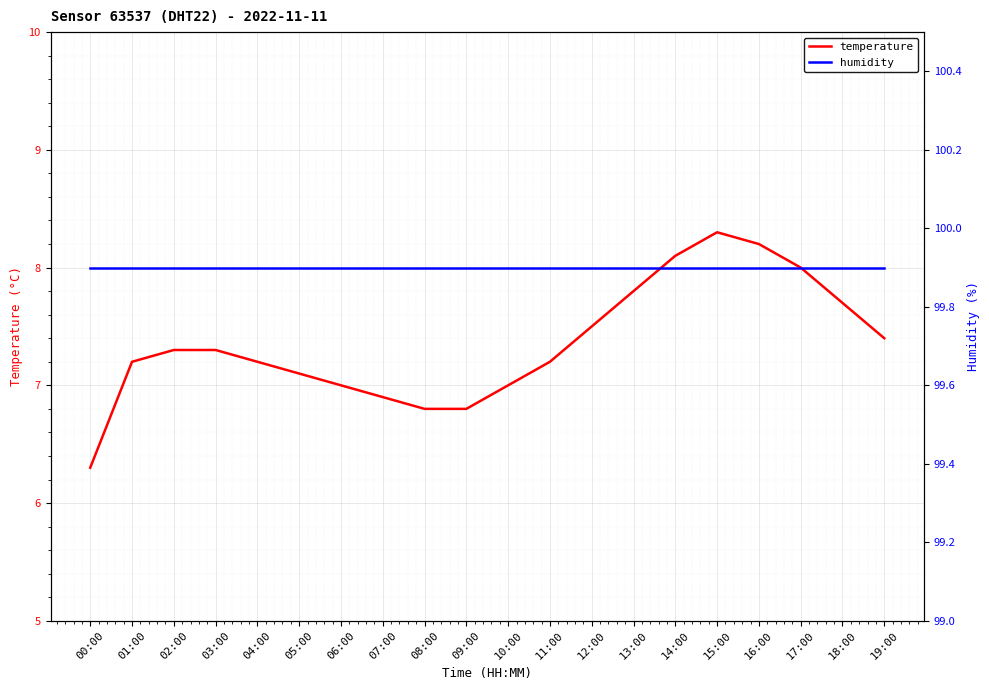

At which category does temperature reach its first local peak?

15:00